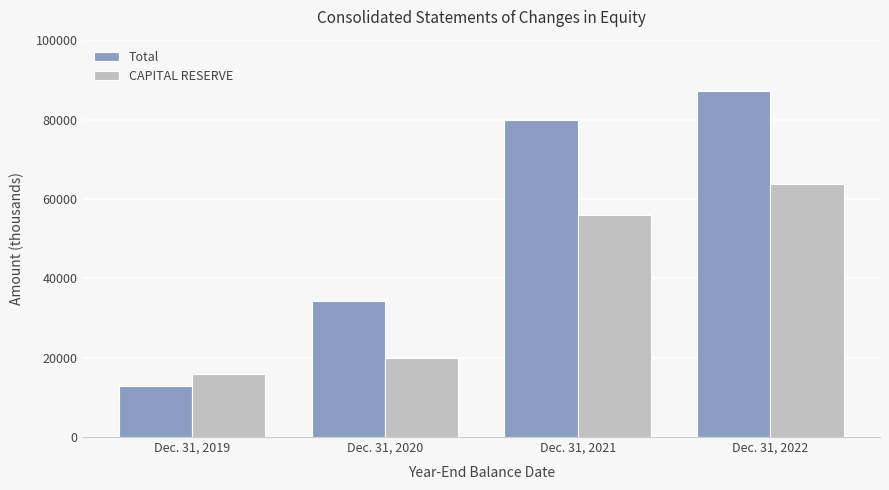

What is the spread (max minus min) of values at Dec. 31, 2019?

3076